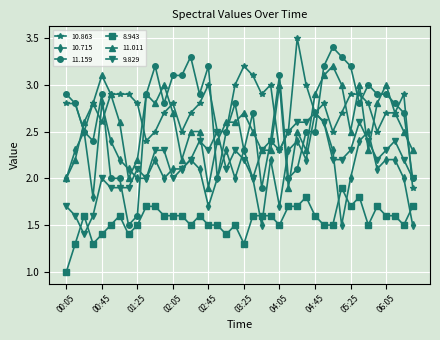

True or false: 11.159 and 8.943 cross at least once.

False